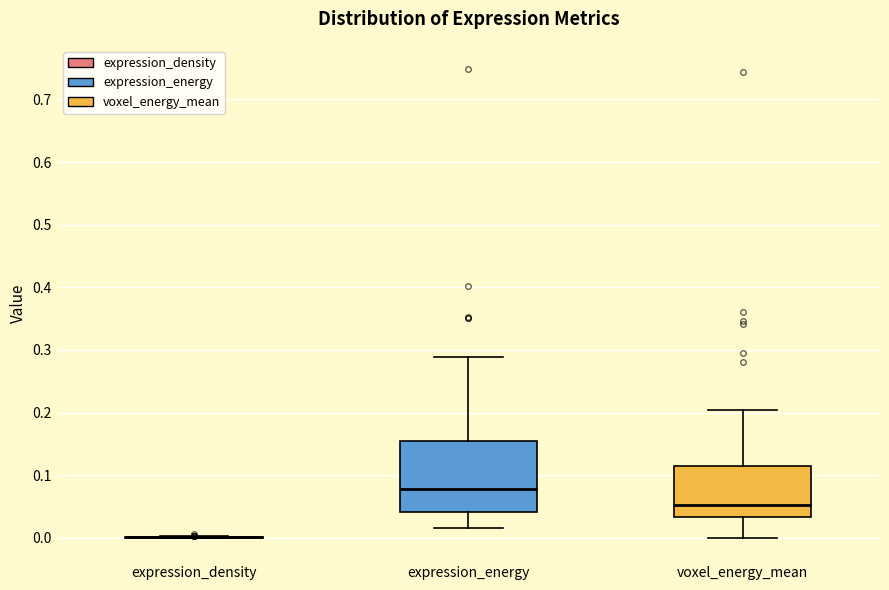

Comparing the boxes themselves (not the whiskers), which one is the tallest?

expression_energy